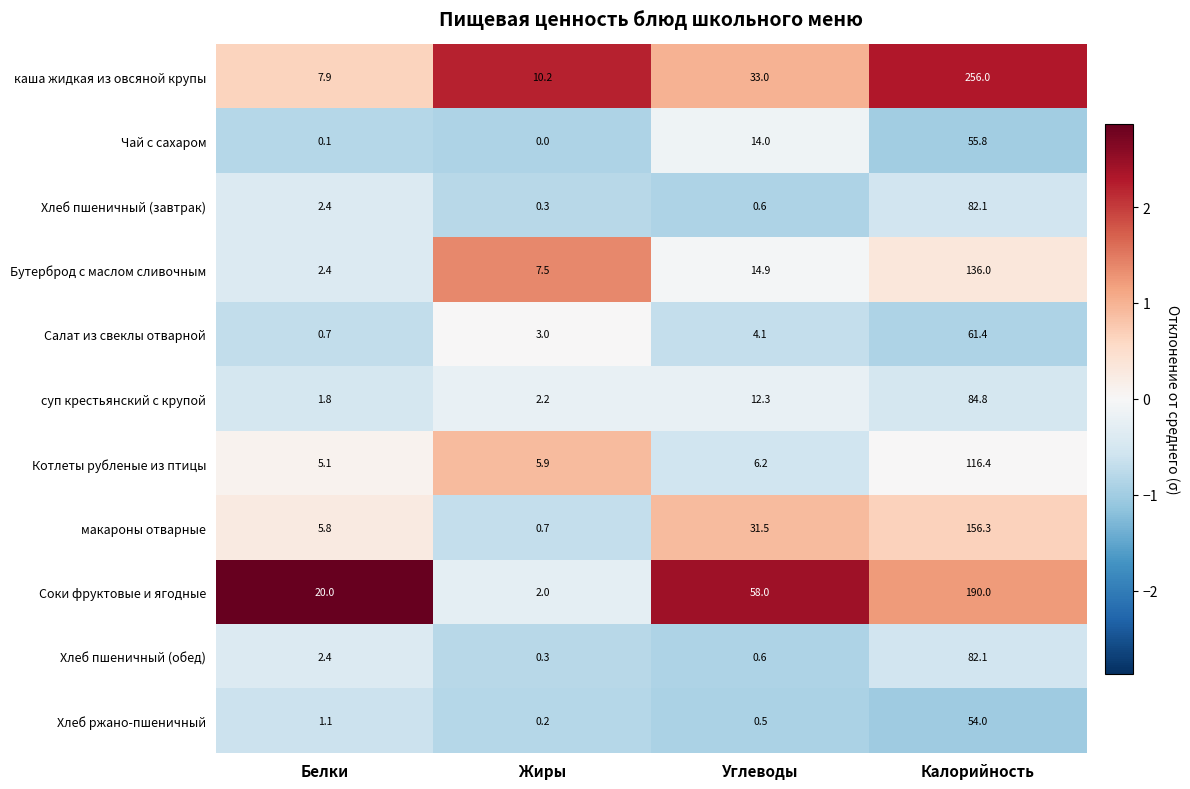

True or false: суп крестьянский с крупой has a value of 12.3 at Углеводы.

True